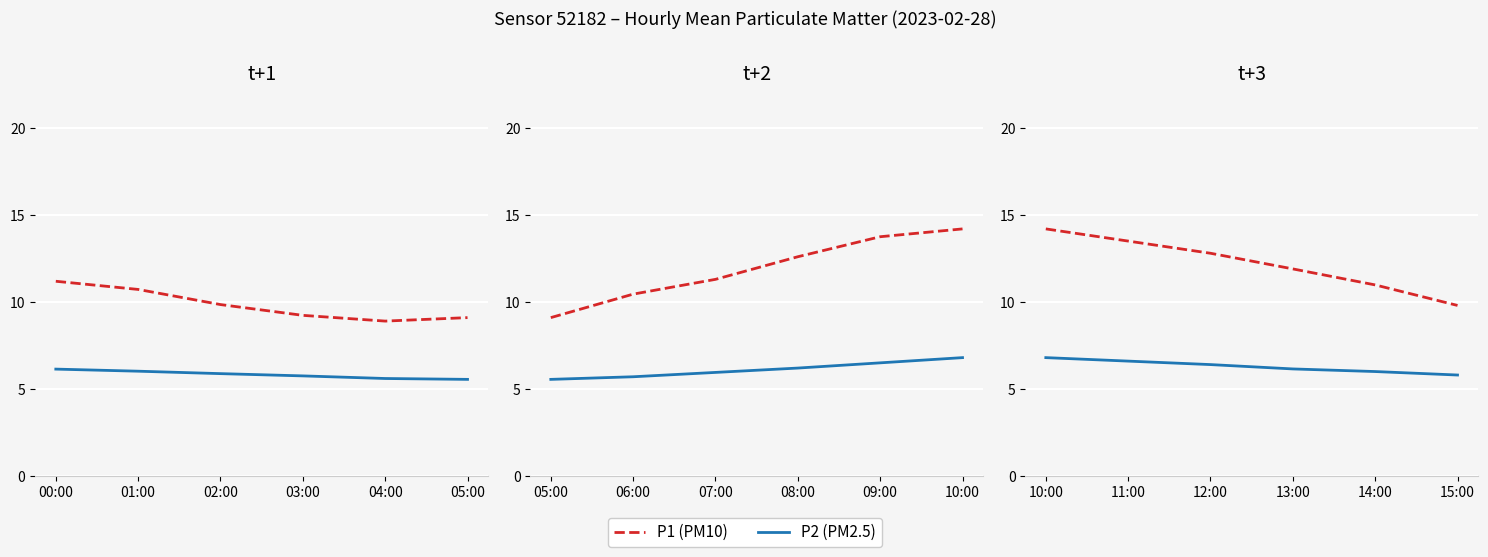

What is the label of the 6th point from the left?

15:00